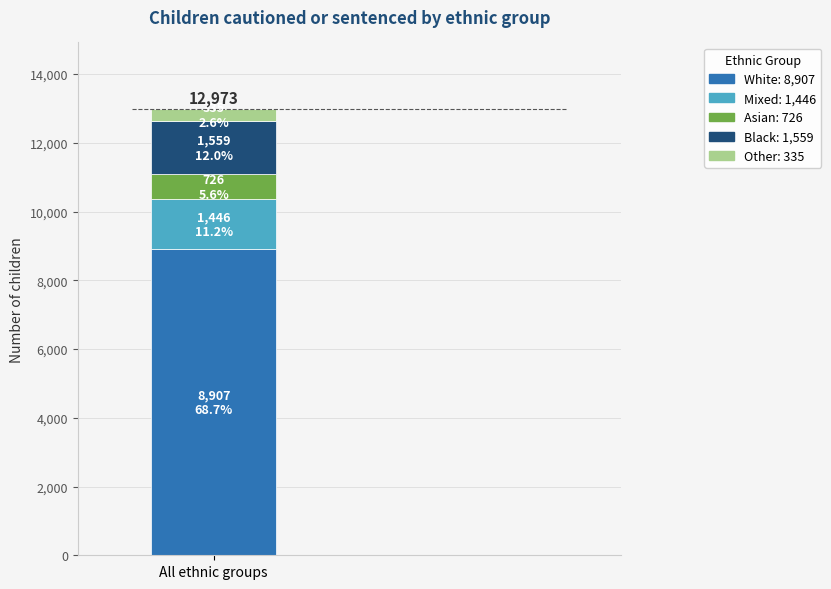

Are the bars grouped side by side (vs. stacked)?

No